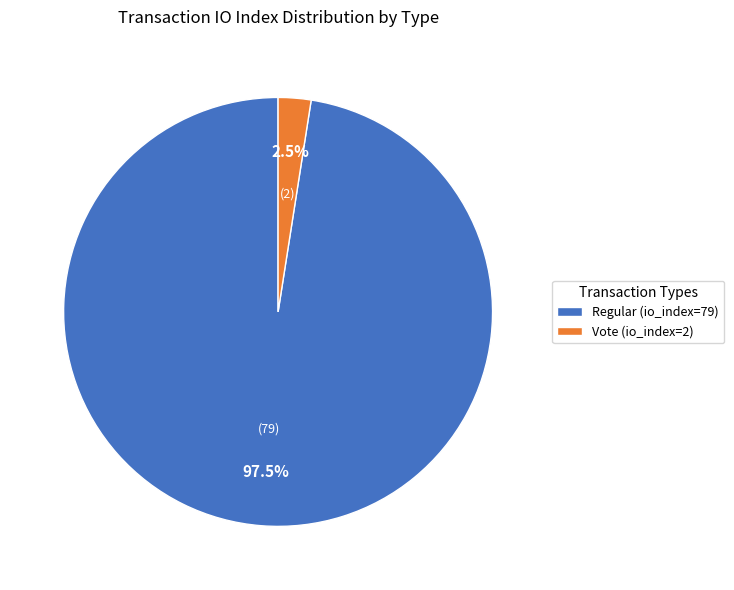

How much of the chart is everything except Vote (io_index=2)?

97.5%